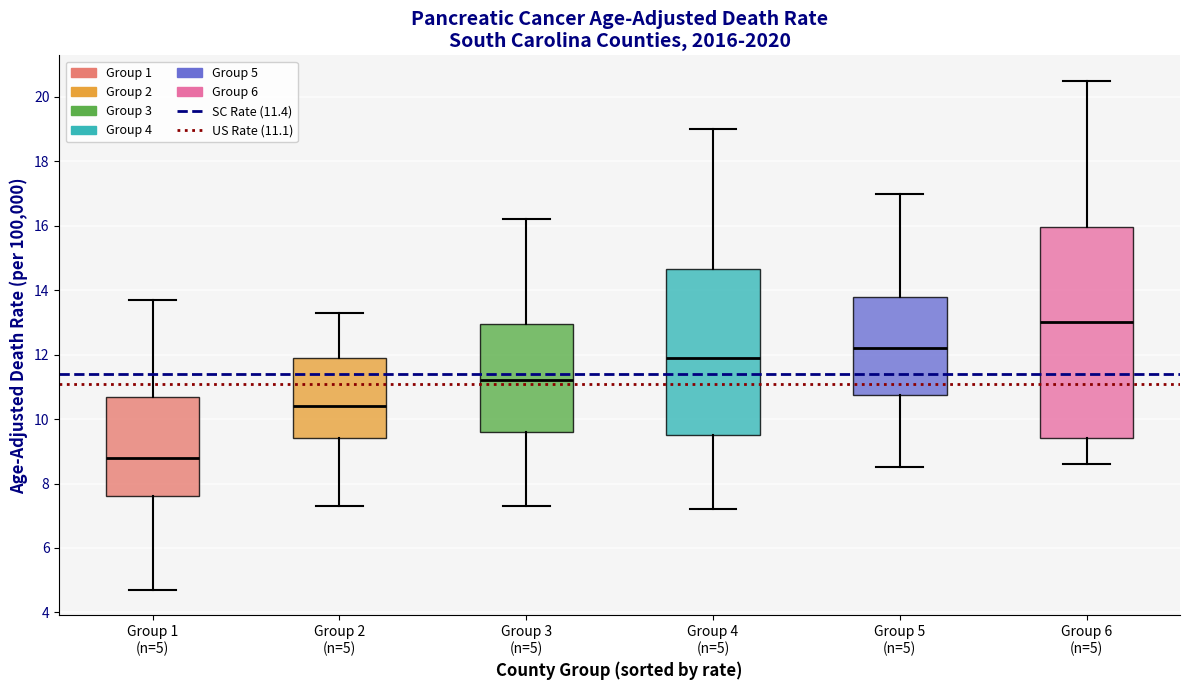

Reading left to right, read every box against the y-axis: the position of its median line, the range the box covers, and the ends of its whiskers. The values are not printed on the chart, so give them approximately, as read against the axis.

Group 1 (n=5): median 8.8, box 7.6 to 10.8, whiskers 4.8 to 13.8
Group 2 (n=5): median 10.4, box 9.4 to 12.0, whiskers 7.4 to 13.4
Group 3 (n=5): median 11.2, box 9.6 to 13.0, whiskers 7.4 to 16.2
Group 4 (n=5): median 12.0, box 9.6 to 14.6, whiskers 7.2 to 19.0
Group 5 (n=5): median 12.2, box 10.8 to 13.8, whiskers 8.6 to 17.0
Group 6 (n=5): median 13.0, box 9.4 to 16.0, whiskers 8.6 to 20.6